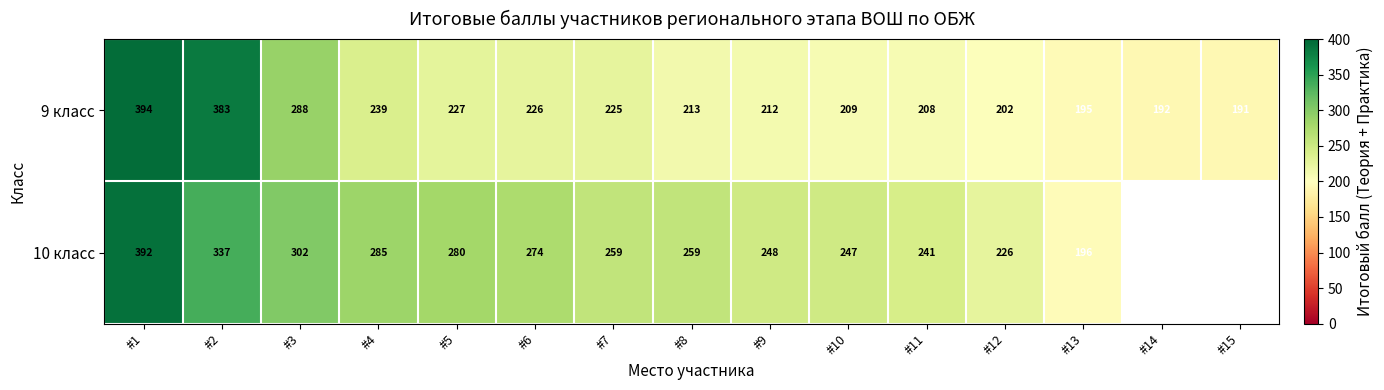

How many values in the 9 класс series are below 213?

7